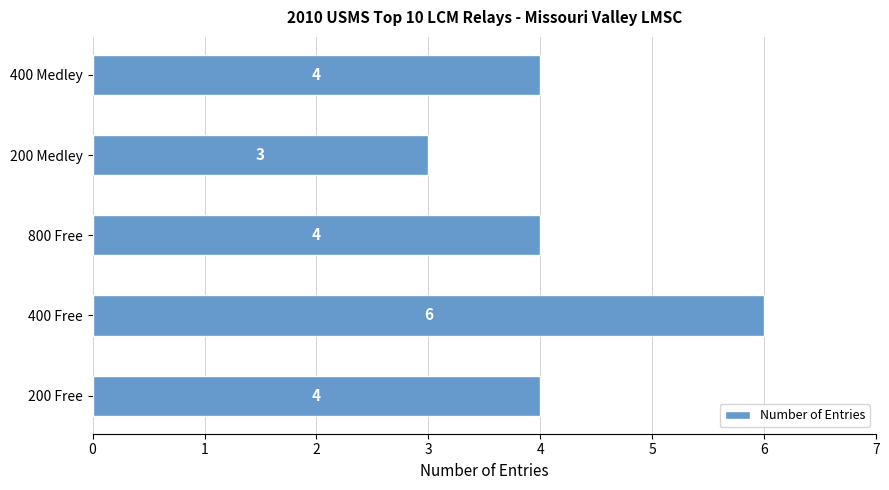

Are the bars horizontal?

Yes